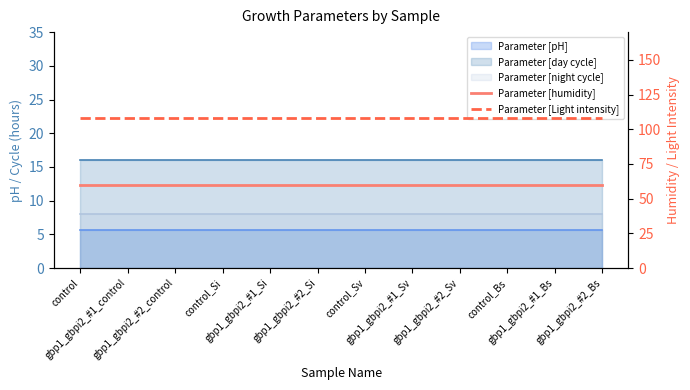

What position from the right is gbp1_gbpi2_#1_Si?

8